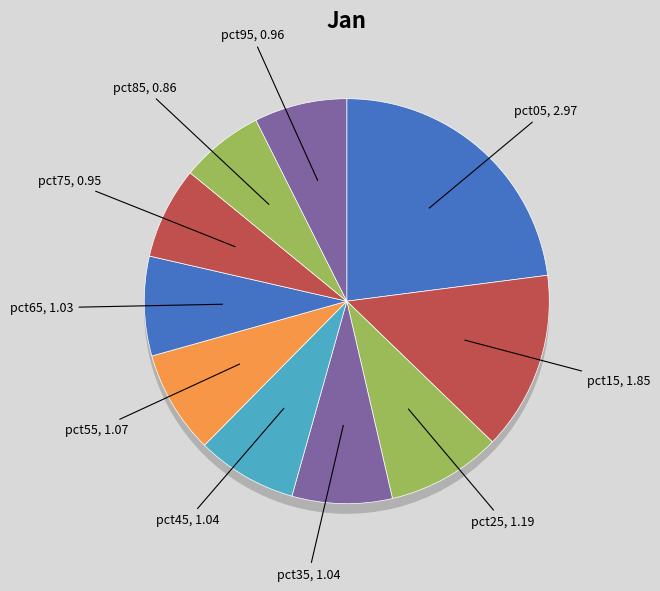

Which has a higher value, pct05 or pct45?

pct05